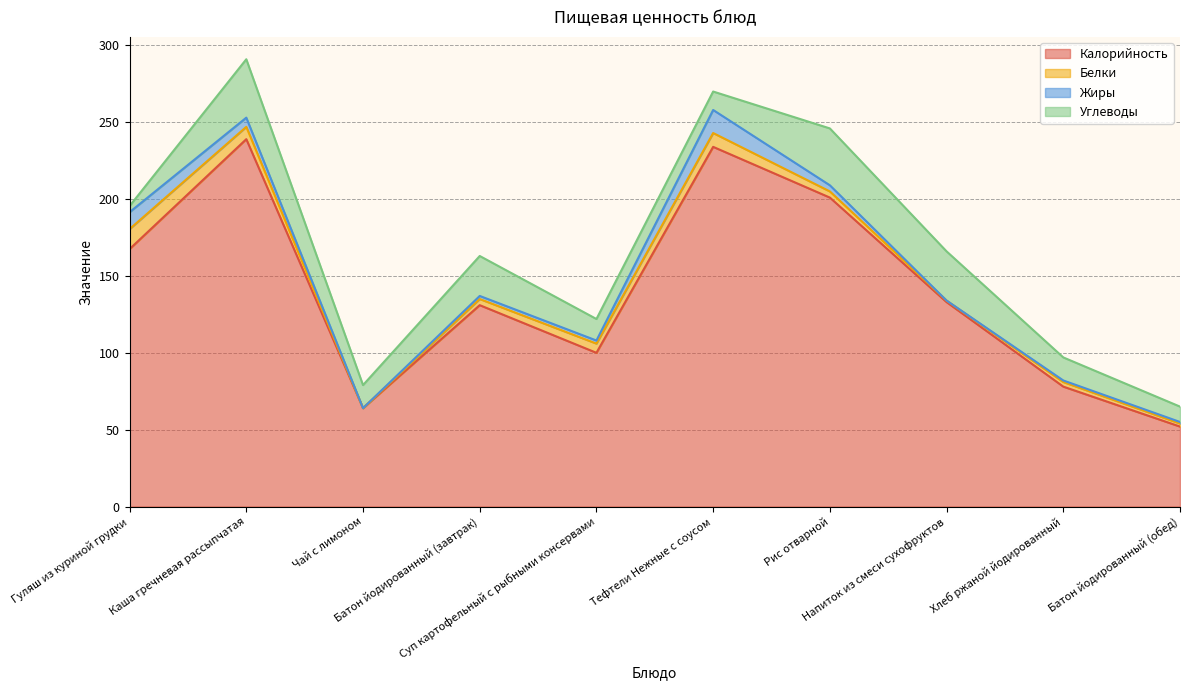

Which series has the largest total across all categories?

Калорийность